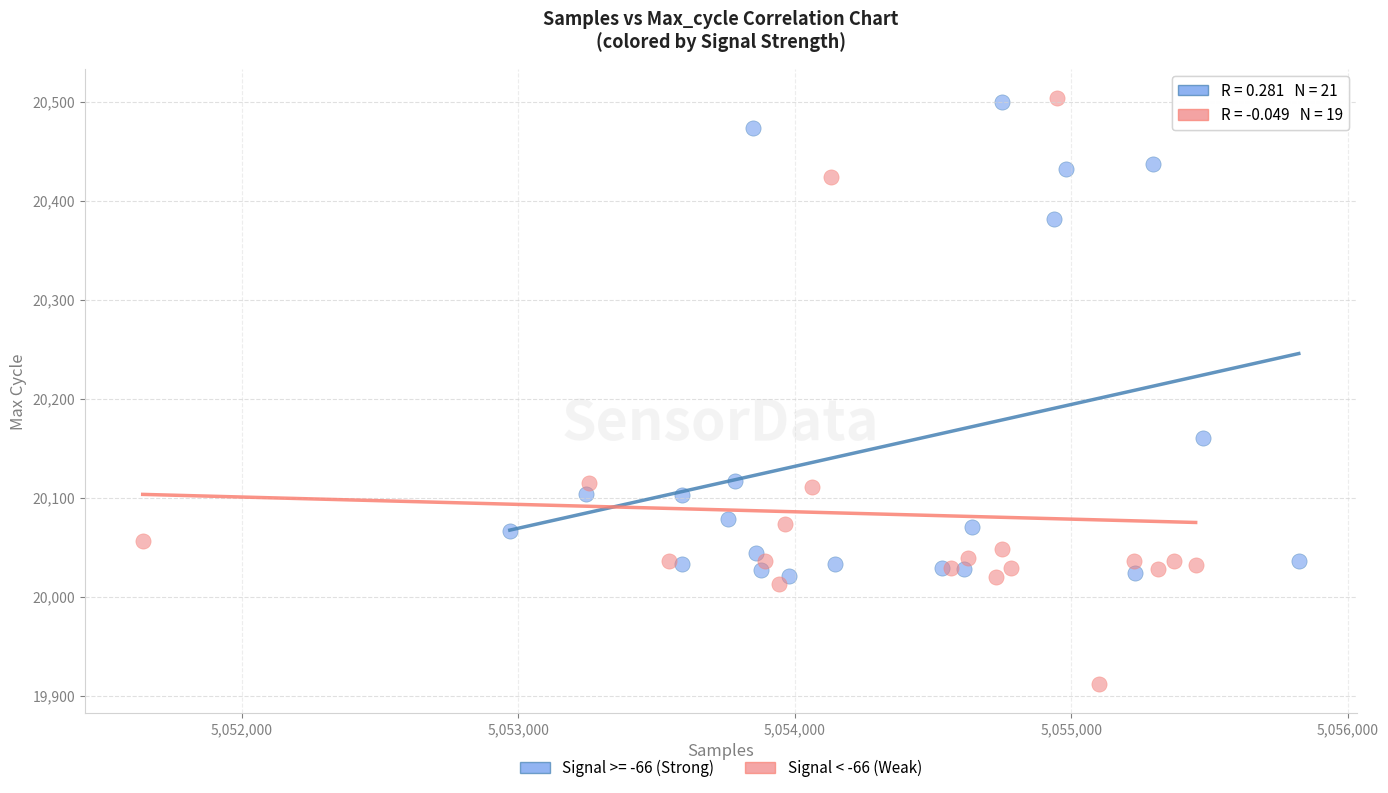

Which series has the largest Y range (max minus min)?

Signal < -66 (Weak)